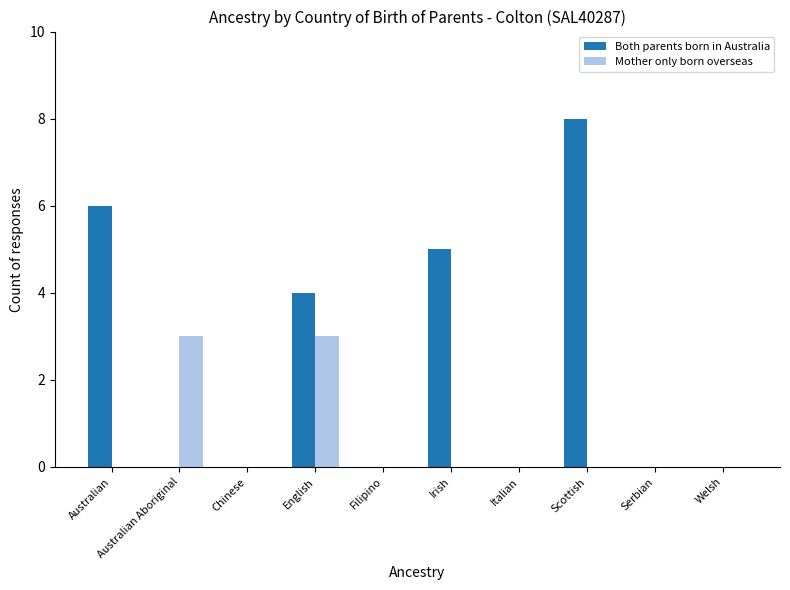

What value does the Both parents born in Australia series have at English?

4